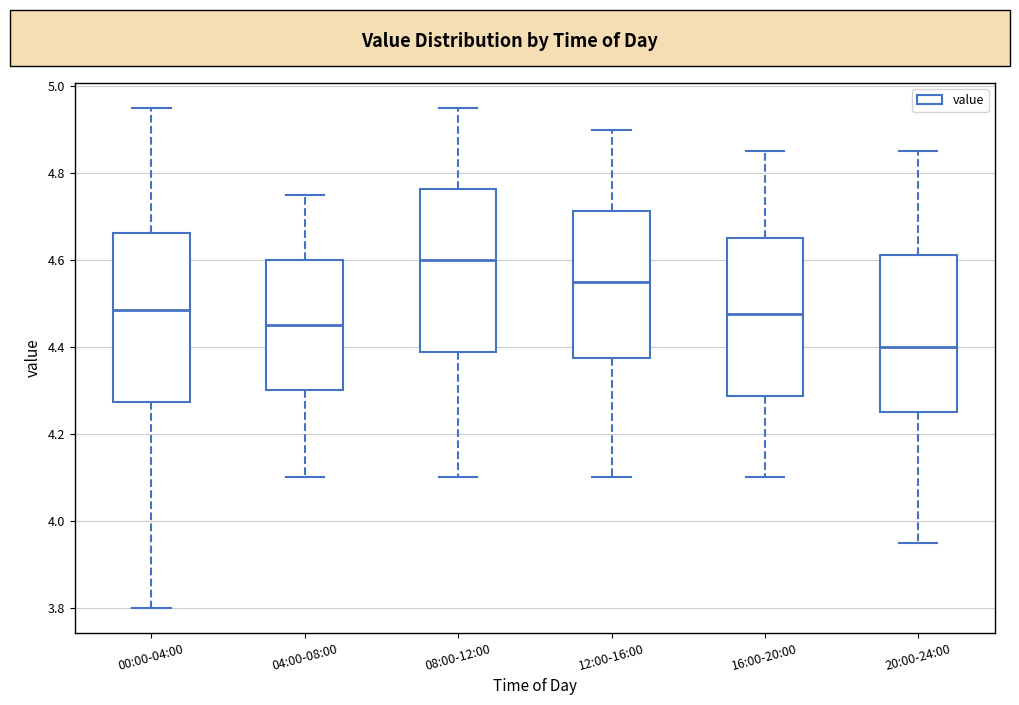

Where is the upper edge of the box for 12:00-16:00 on the y-axis? The values are not printed on the chart, so give them approximately, as read against the axis.

4.72